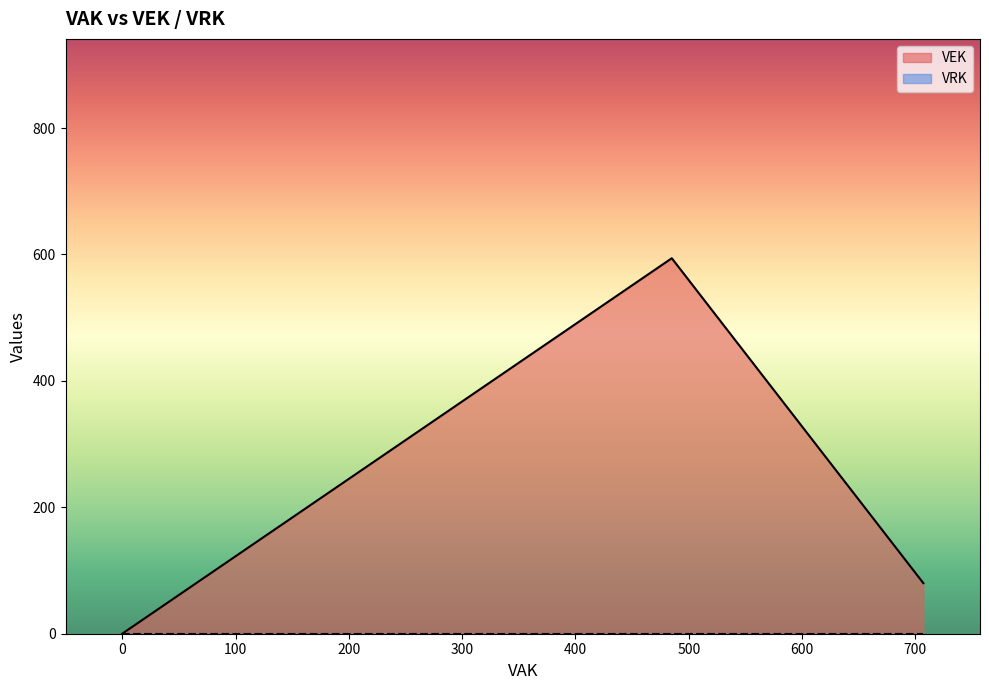

How many lines are shown in the chart?

2